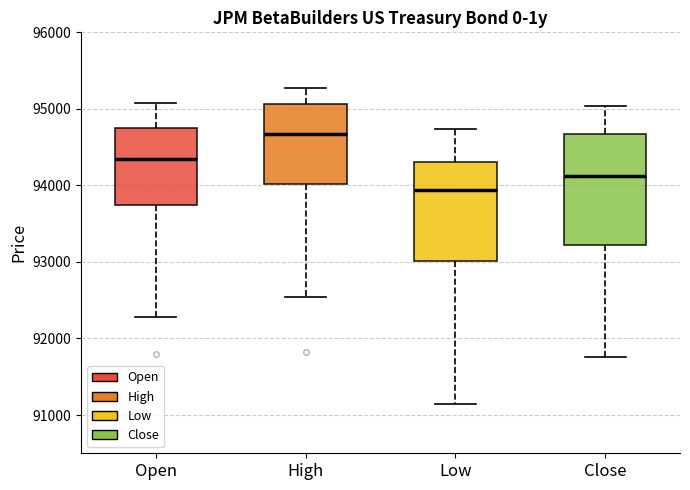

Which box has the lowest median line?

Low